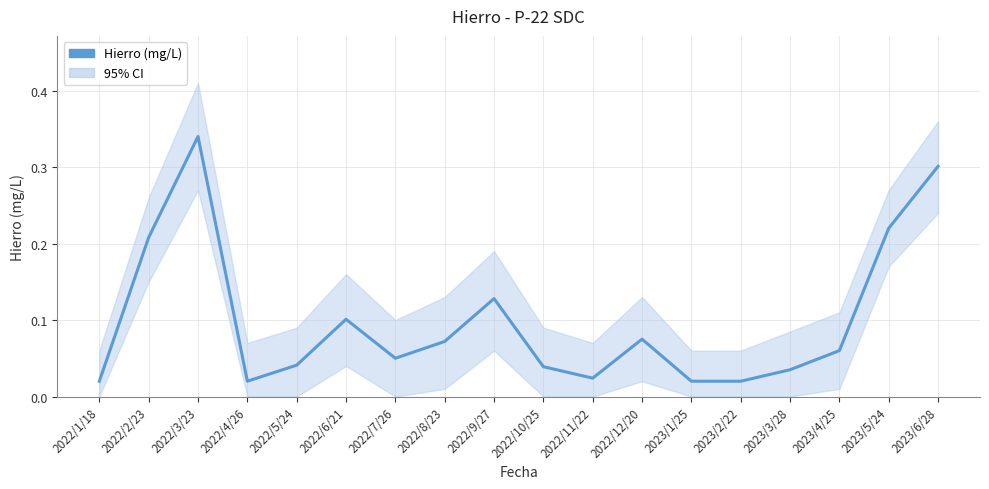

What is the sum of the values at 2023/5/24 and 2023/3/28?

0.3